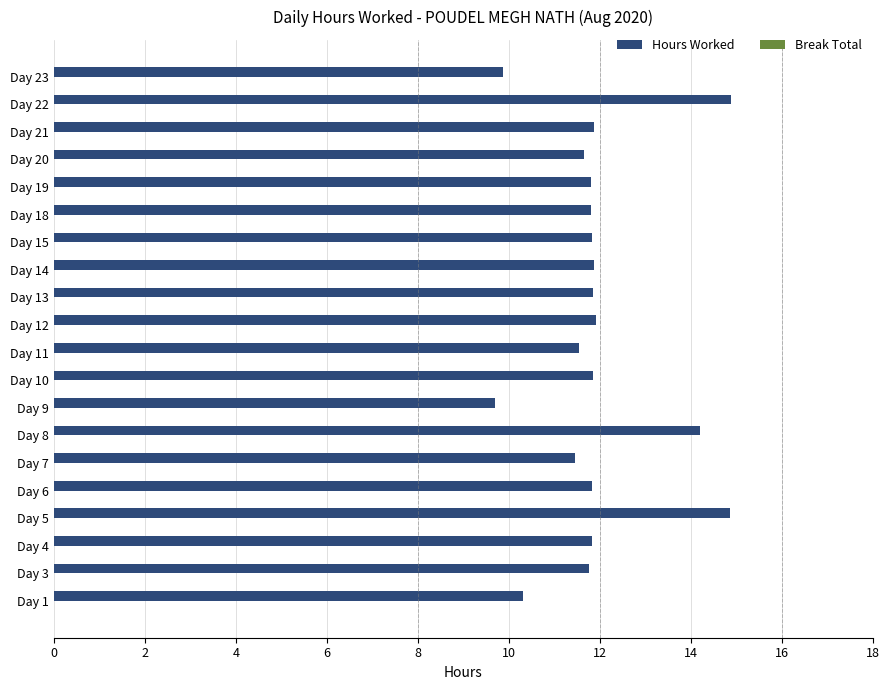

What is the difference between the second highest and minimum values?

5.2